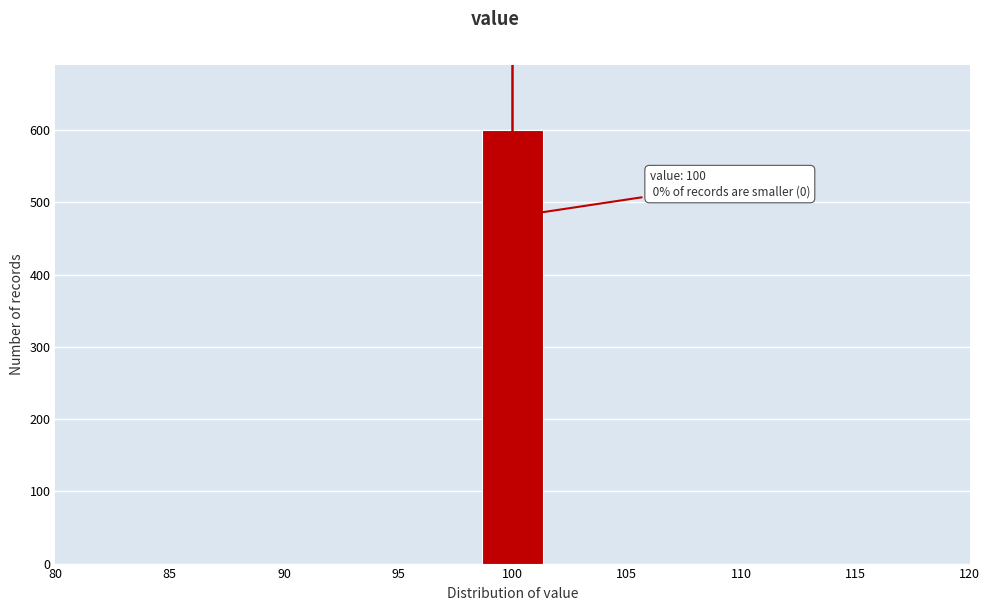

Over which range of the x-axis is the bar tallest?

98.5 to 101.5